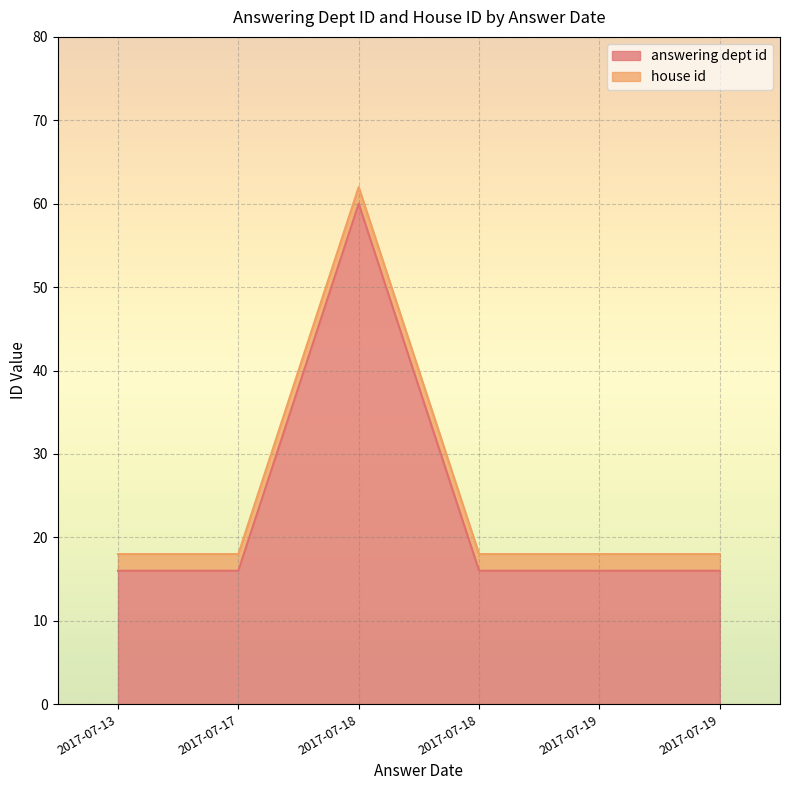

Between 2017-07-18 and 2017-07-17, which series saw the biggest shift?

answering dept id